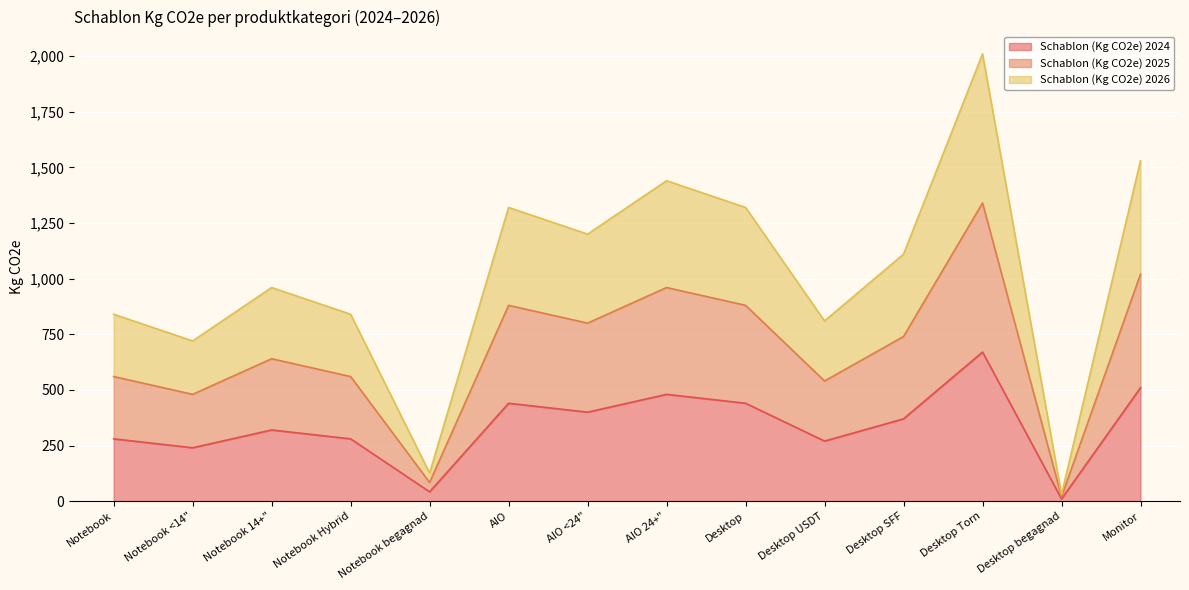

Reading right to left, transcribe all the data shown in this chart.

Schablon (Kg CO2e) 2024: Monitor=510	Desktop begagnad=10	Desktop Torn=670	Desktop SFF=370	Desktop USDT=270	Desktop=440	AIO 24+"=480	AIO <24"=400	AIO=440	Notebook begagnad=42	Notebook Hybrid=280	Notebook 14+"=320	Notebook <14"=240	Notebook=280
Schablon (Kg CO2e) 2025: Monitor=1020	Desktop begagnad=20	Desktop Torn=1340	Desktop SFF=740	Desktop USDT=540	Desktop=880	AIO 24+"=960	AIO <24"=800	AIO=880	Notebook begagnad=84	Notebook Hybrid=560	Notebook 14+"=640	Notebook <14"=480	Notebook=560
Schablon (Kg CO2e) 2026: Monitor=1530	Desktop begagnad=30	Desktop Torn=2010	Desktop SFF=1110	Desktop USDT=810	Desktop=1320	AIO 24+"=1440	AIO <24"=1200	AIO=1320	Notebook begagnad=126	Notebook Hybrid=840	Notebook 14+"=960	Notebook <14"=720	Notebook=840